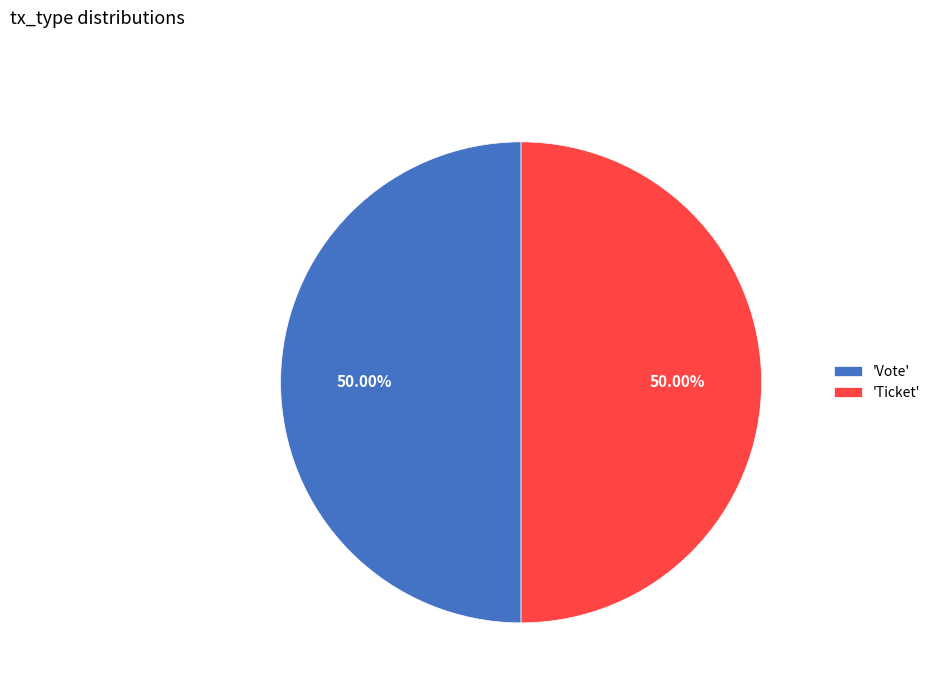

What is the ratio of the value at 'Ticket' to the value at 'Vote'?

1.0